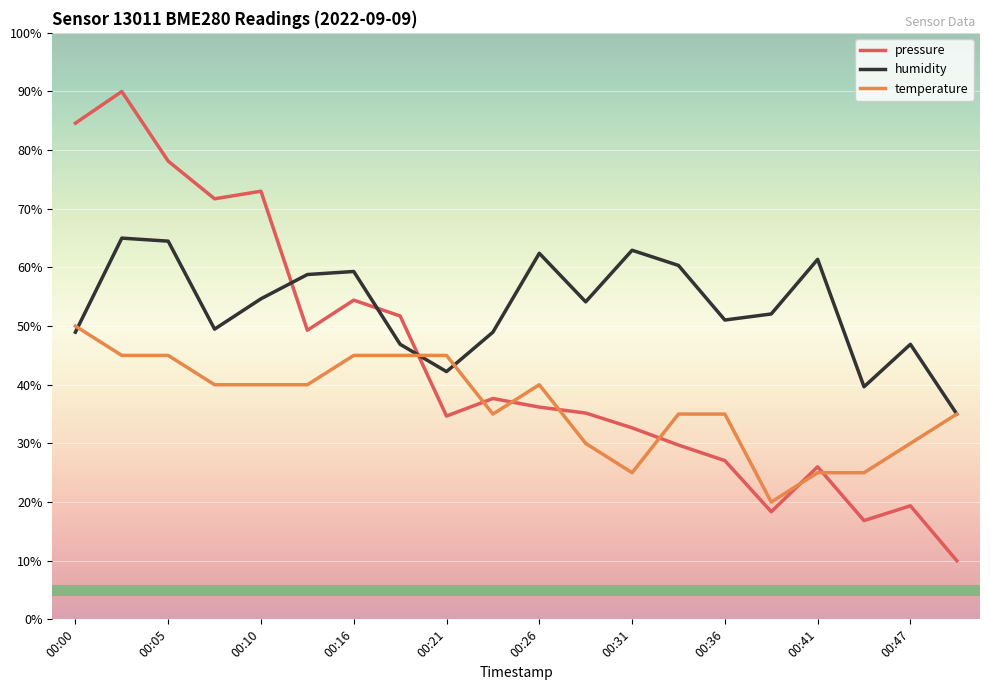

True or false: temperature and pressure cross at least once.

True